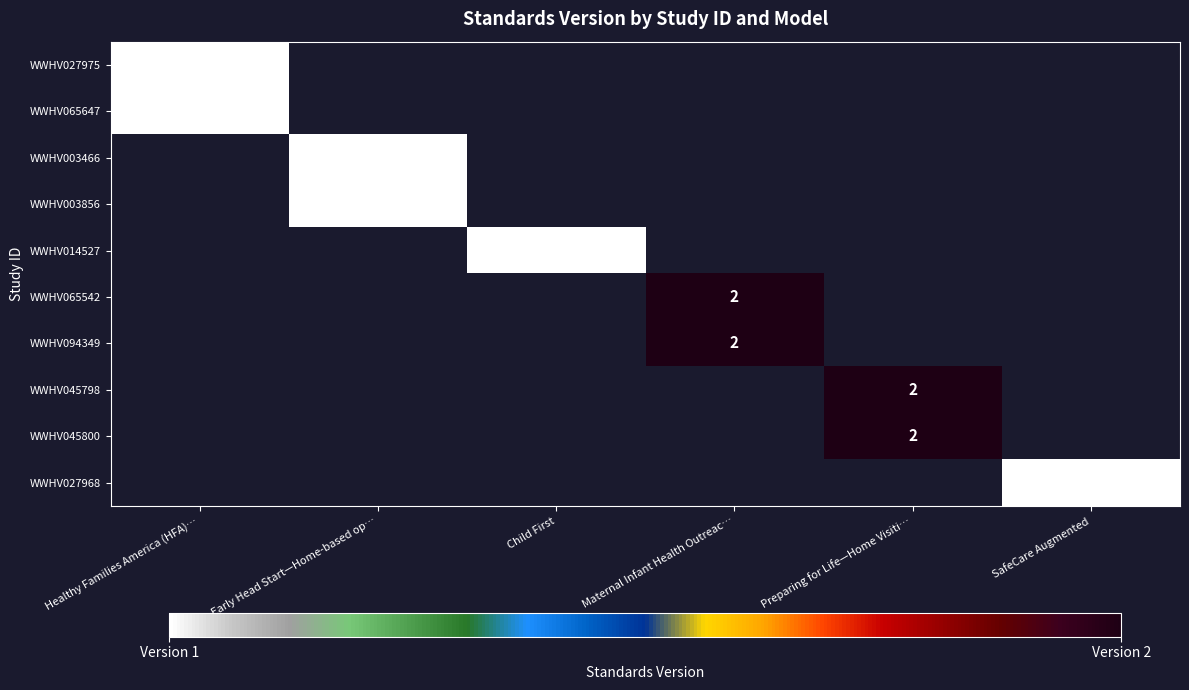

The WWHV045800 series shows 1 at Preparing for Life—Home Visiti…. True or false?

False